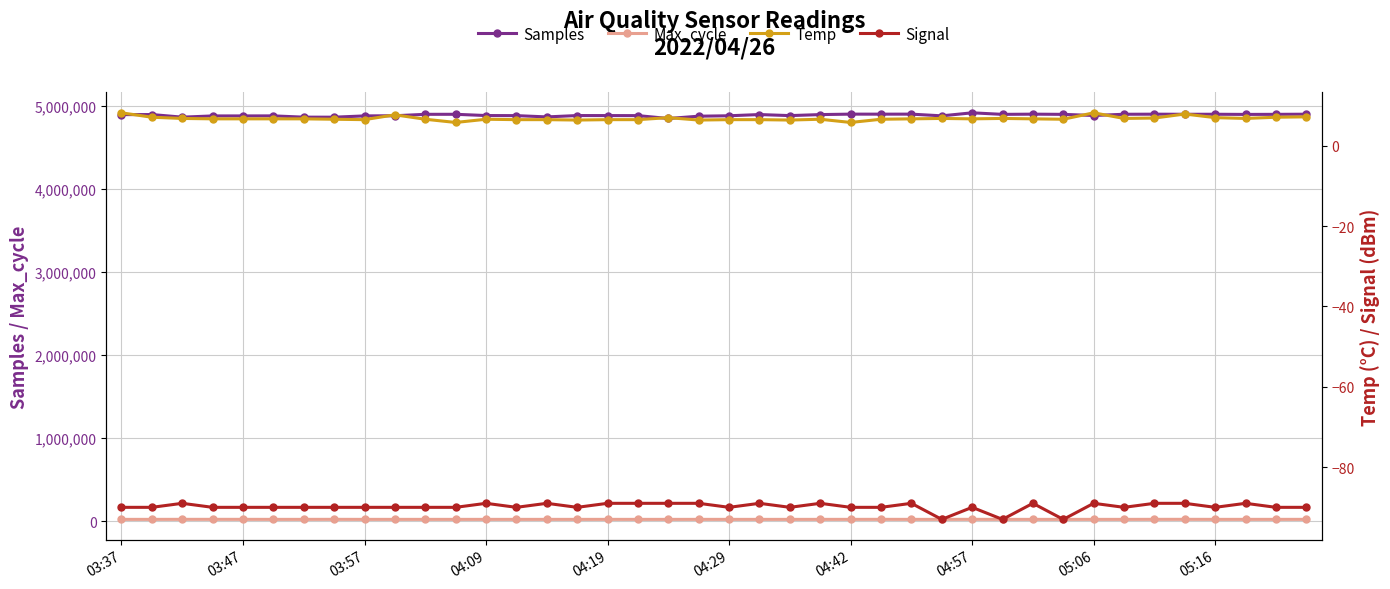

Count the number of data series in this chart.

4